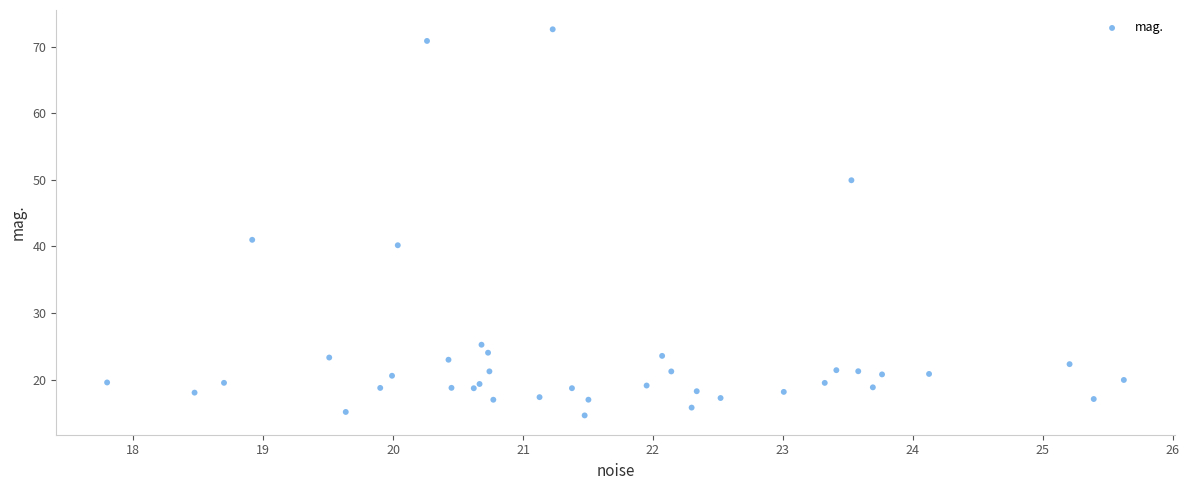

What is the range of X values (max minus min)?

7.8